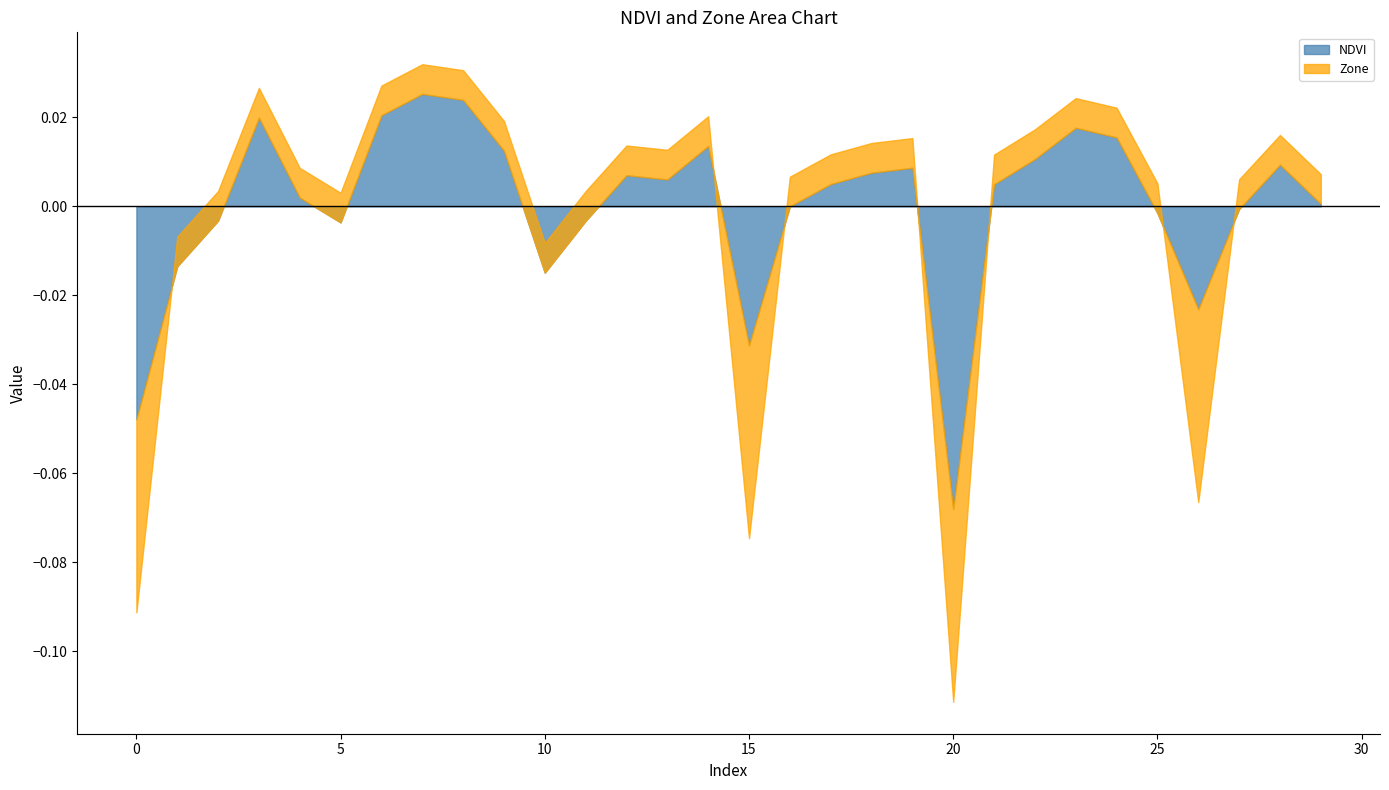

How many intersections are there between Zone and NDVI?

7